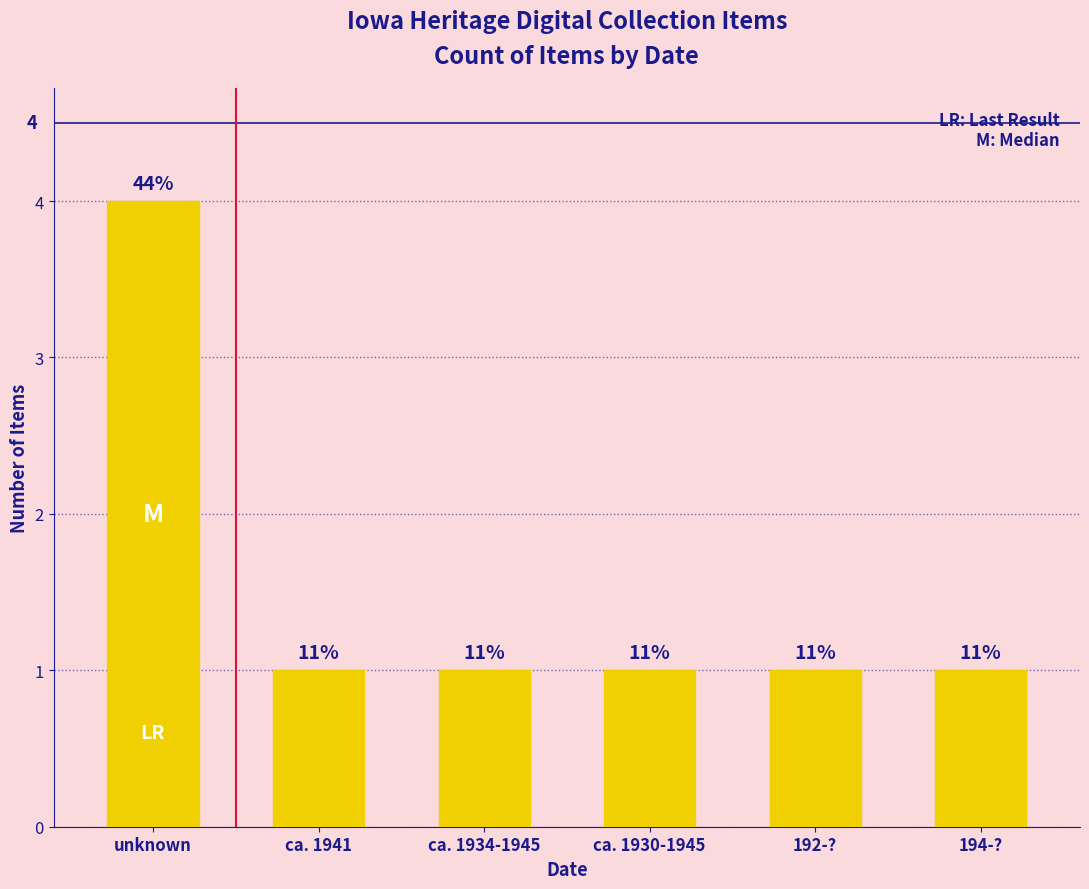

Does the chart contain any negative values?

No